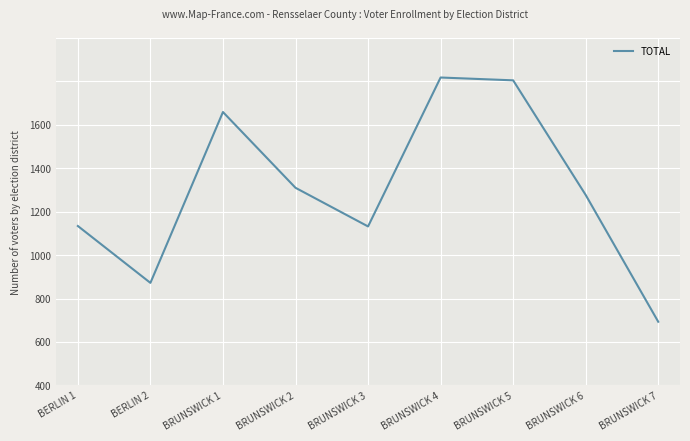

What value does the data have at BRUNSWICK 6, to the nearest 50?

900